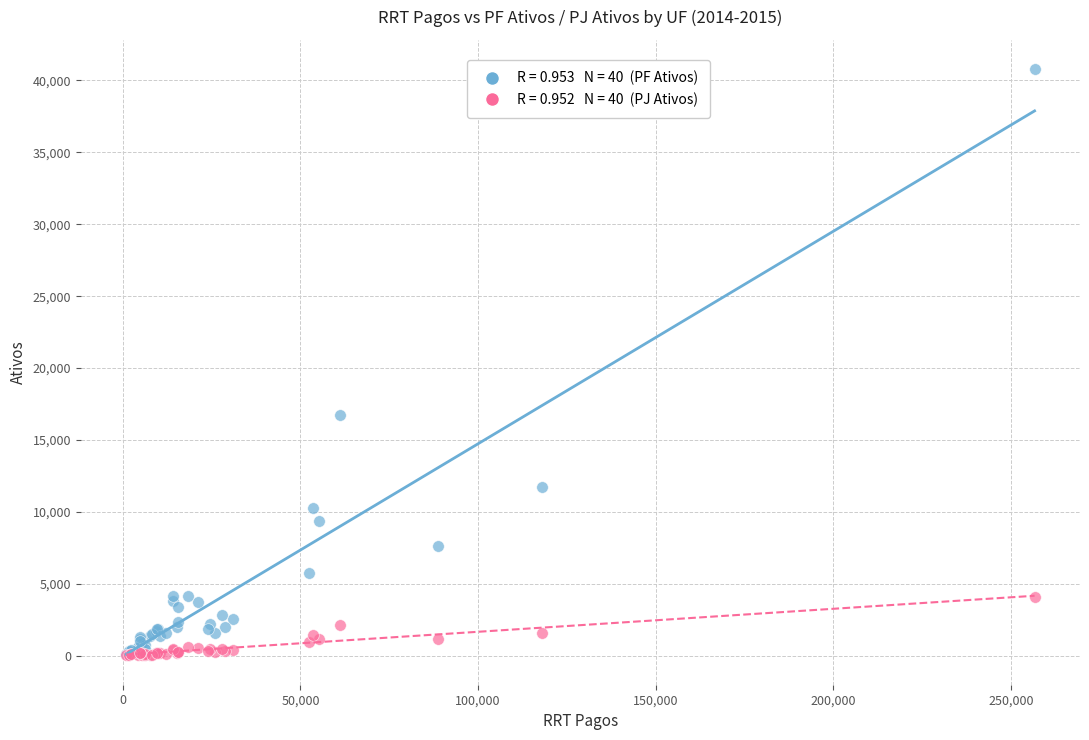

Across all series, what Y value is closest to 20403?

16734